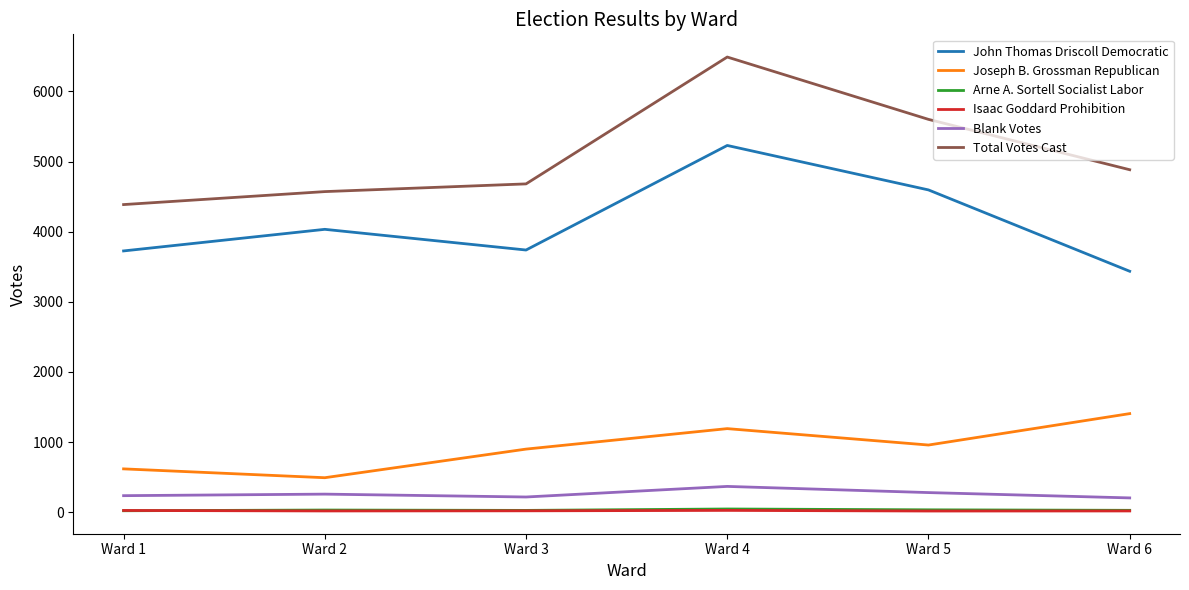

What is the difference between the highest and lowest values at Ward 2?

4554